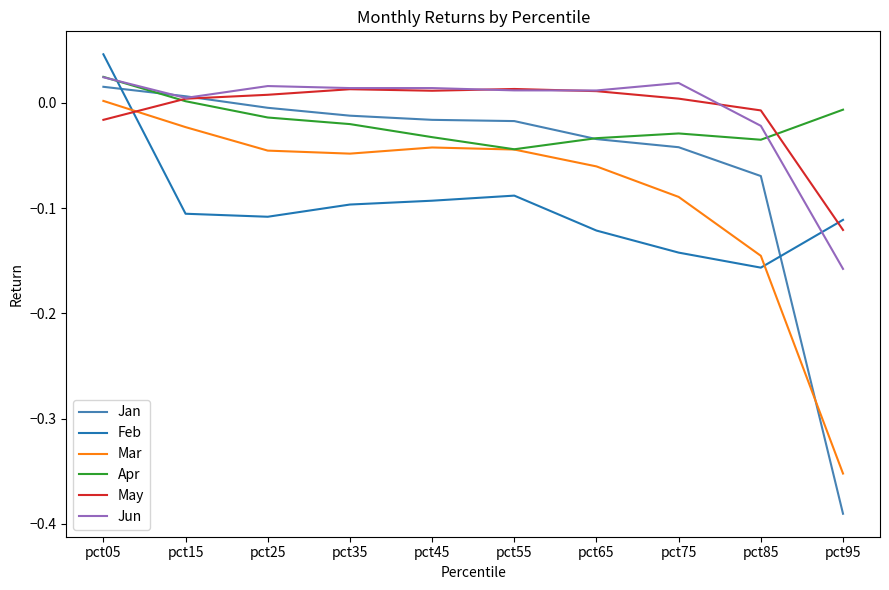

Which series has the widest spread of values?

Jan